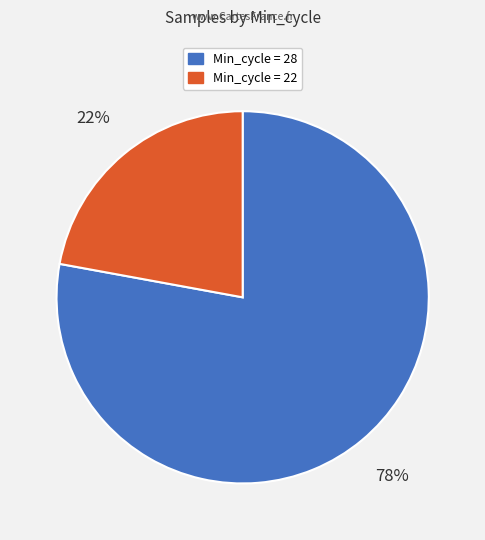

To the nearest percent, what is the difference between the largest and smallest slice percentages?

56%